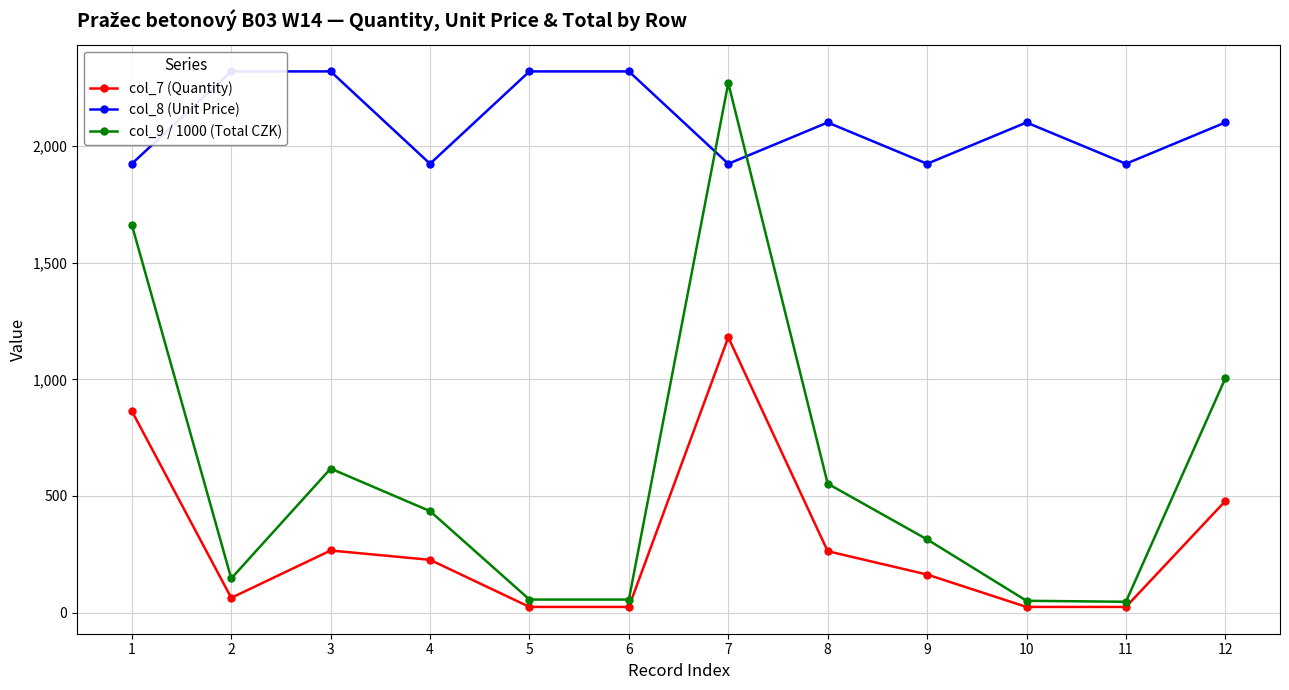

In col_8 (Unit Price), how many points are lower than both neighbors (excluding endpoints)?

4